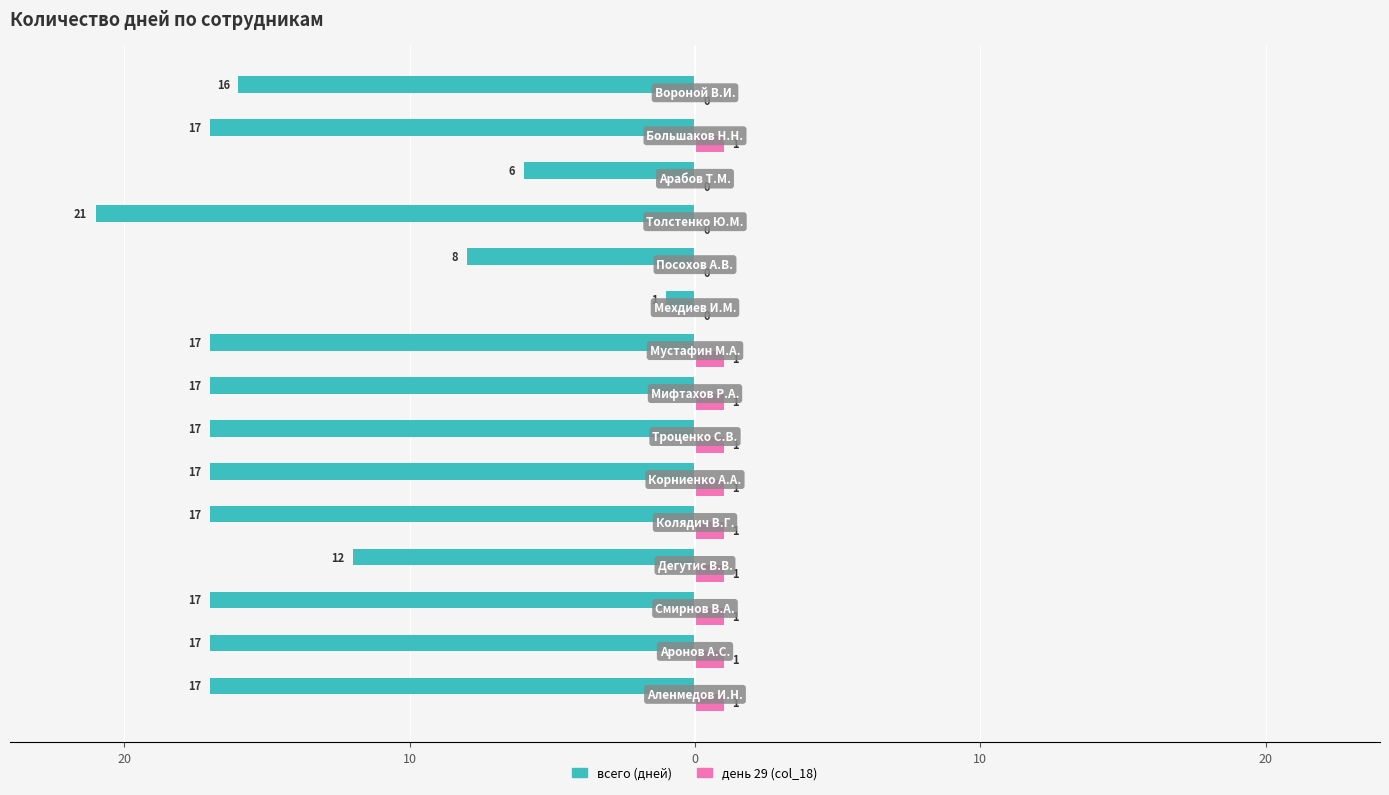

What are all the series names shown in the legend?

всего (дней), день 29 (col_18)